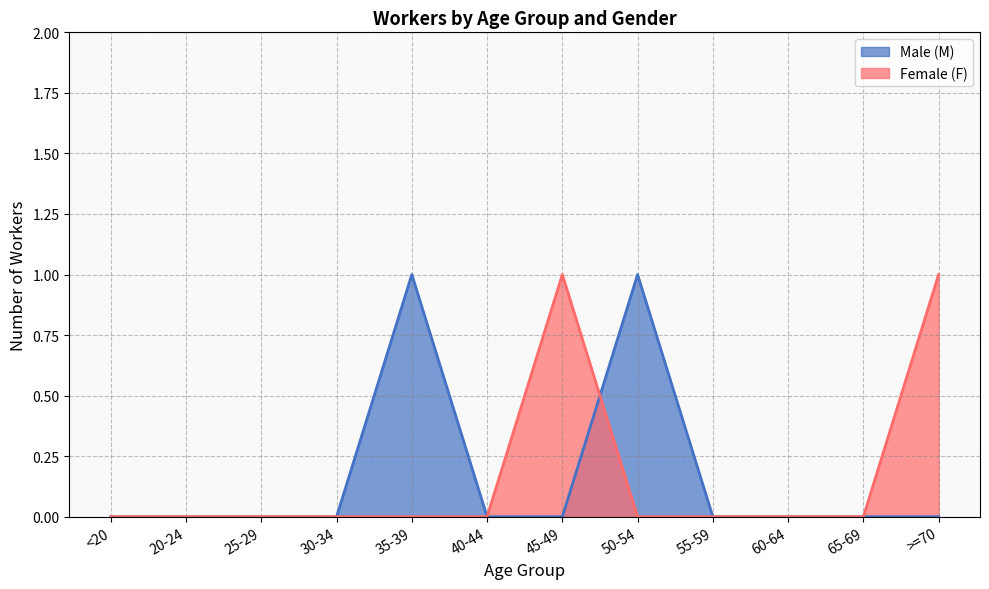

Does the chart display data point markers on the line(s)?

No